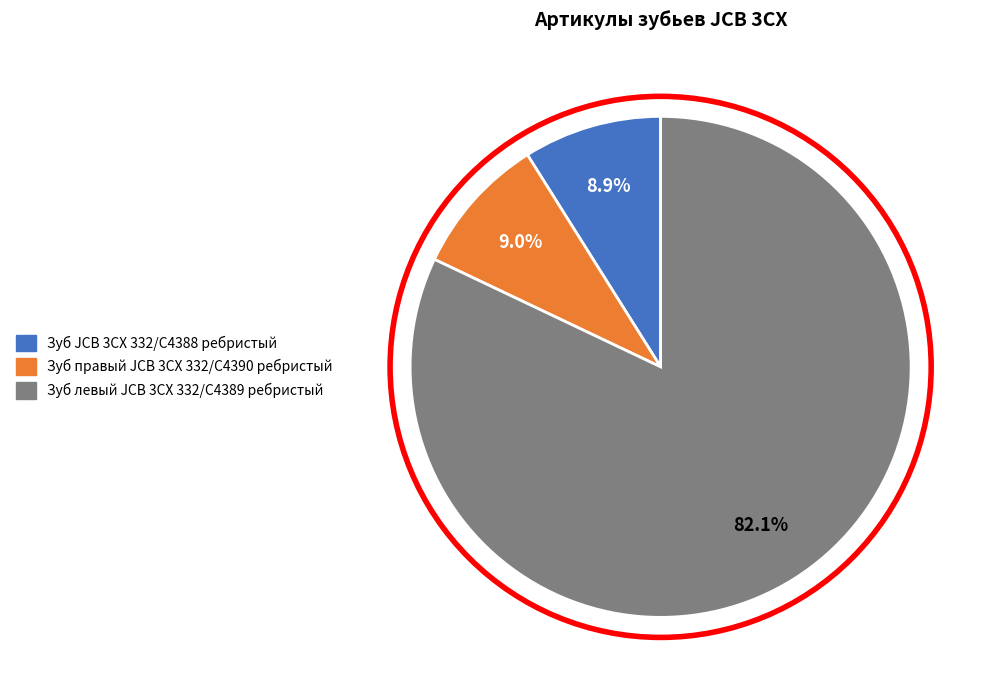

To the nearest percent, what is the difference between the largest and smallest slice percentages?

73%